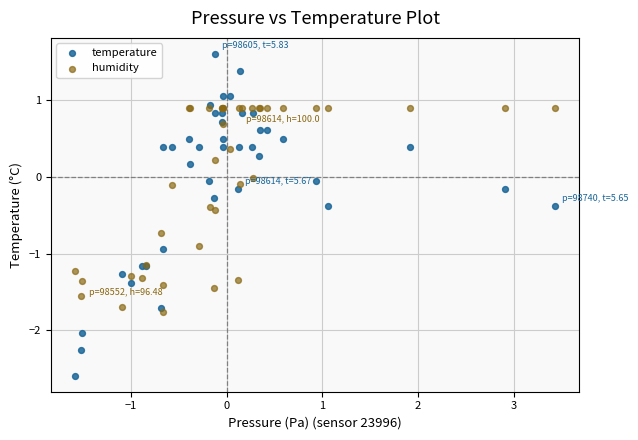

Which series contains the lowest Y value?

temperature